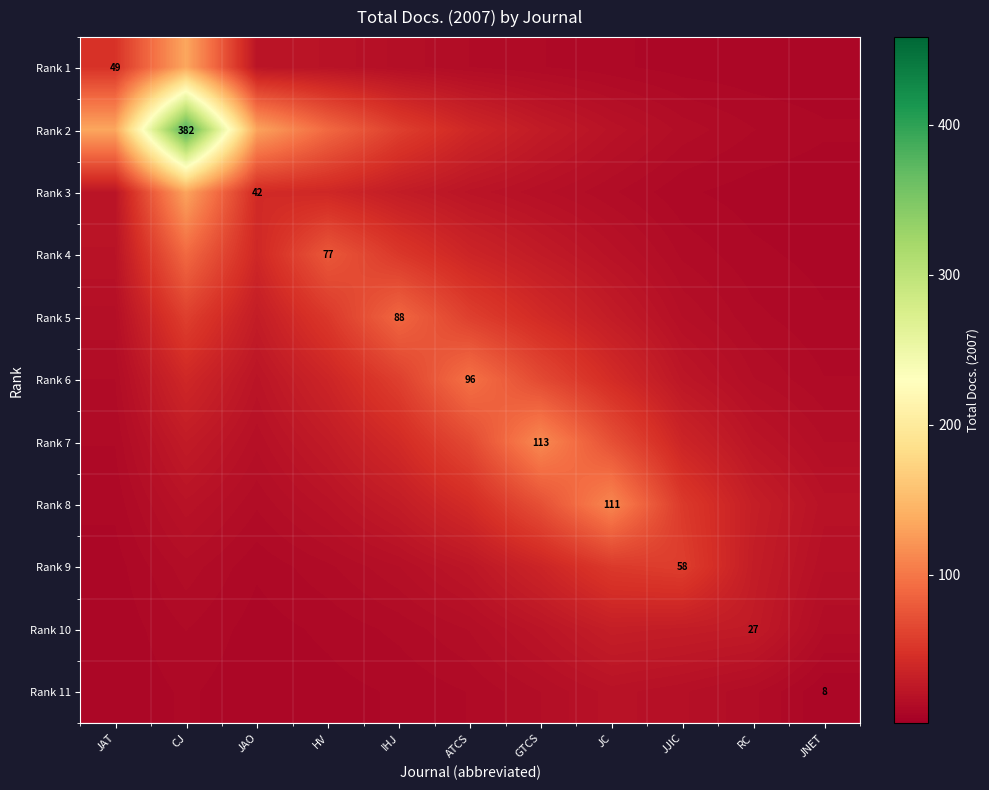

What is the spread (max minus min) of values at JAO?

123.4